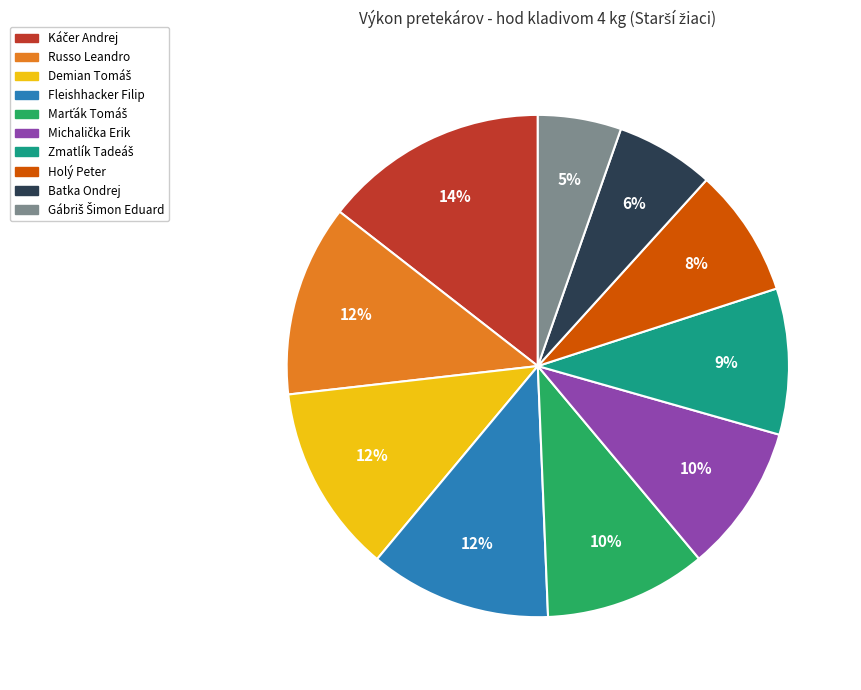

To the nearest percent, what is the average slice percentage?

10%